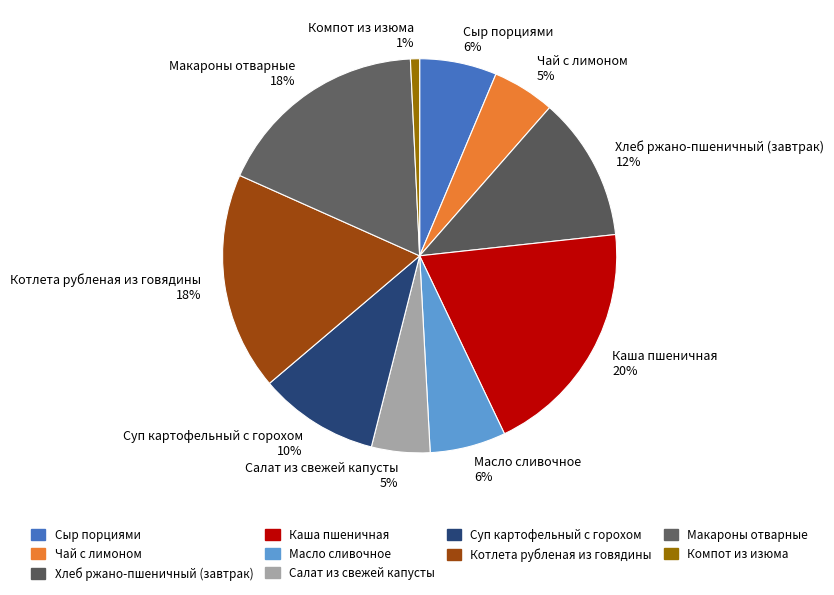

To the nearest percent, what portion does Сыр порциями represent?

6%